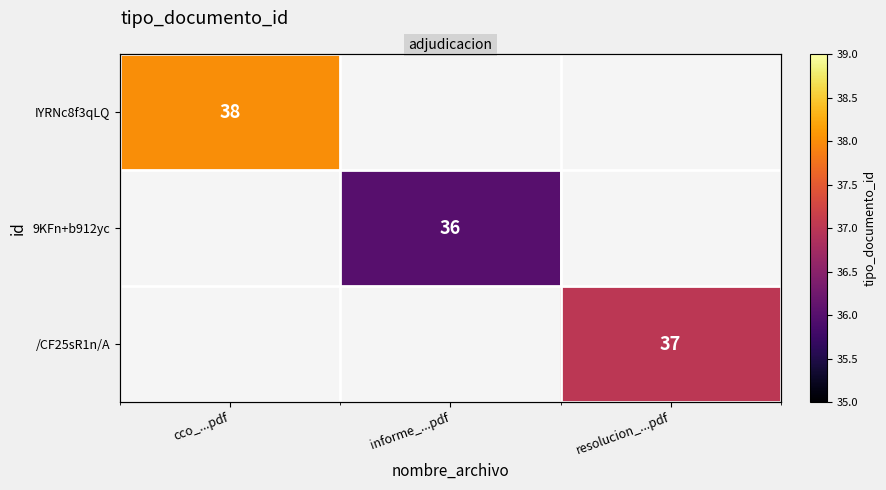

At which label does IYRNc8f3qLQ reach its peak?

cco_...pdf